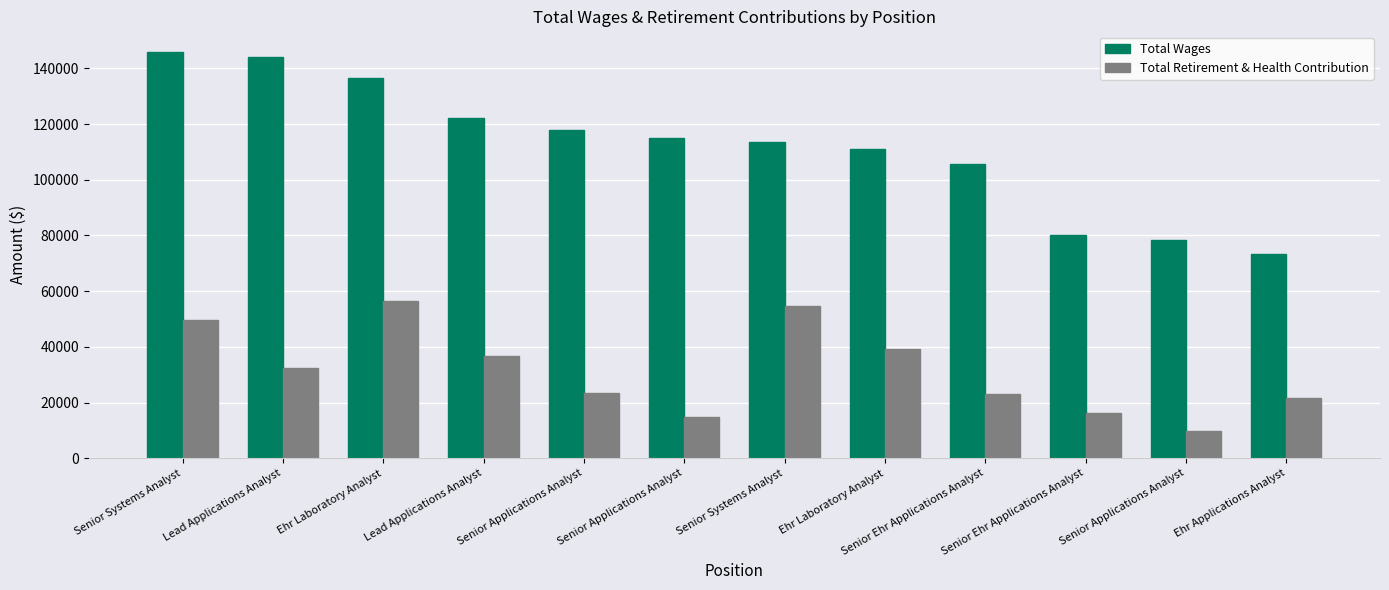

What is the label of the 10th bar from the right?

Ehr Laboratory Analyst